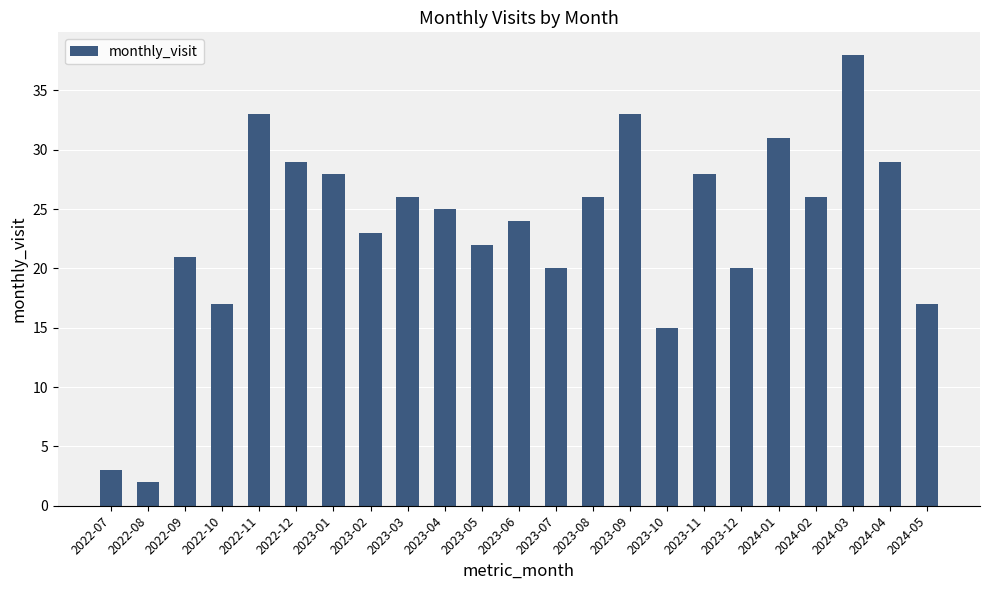

Where does the data first go above 25?

2022-11